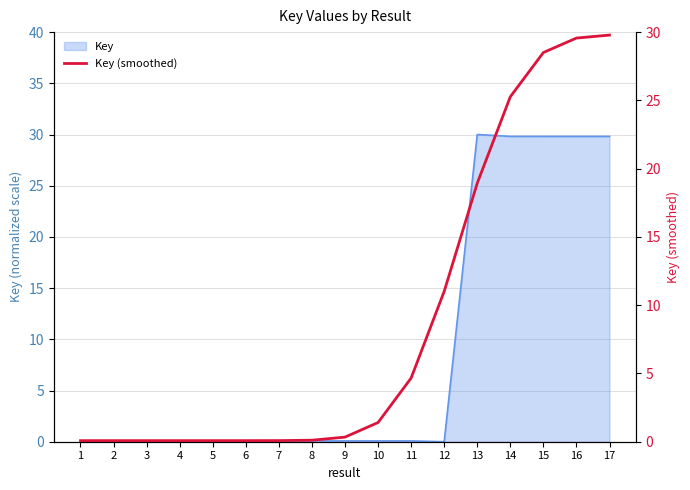

The value at 2 is 0.1. True or false?

True